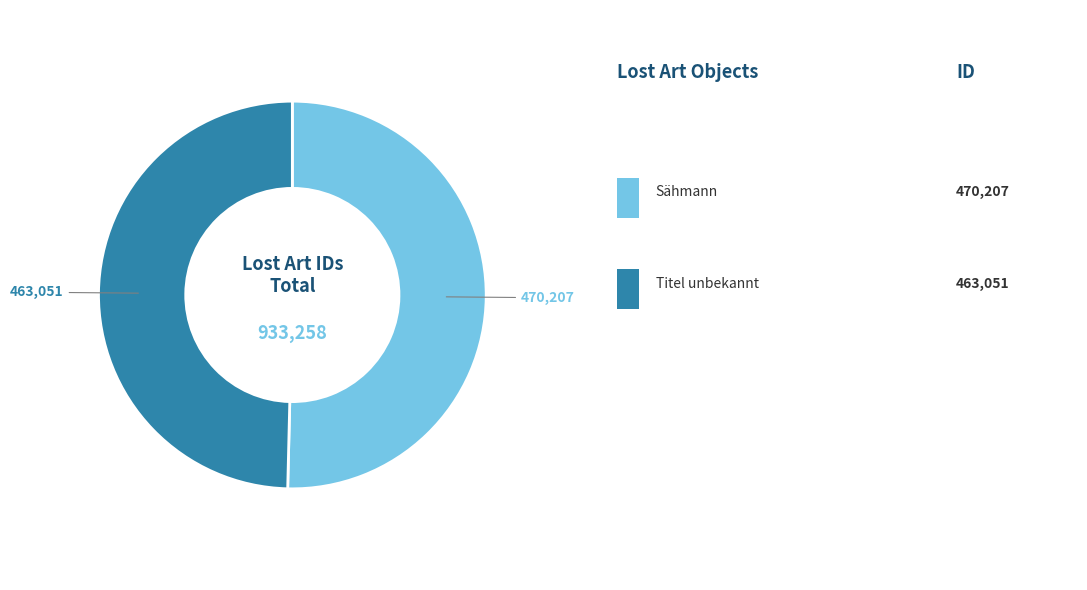

How many slices are in this pie chart?

2